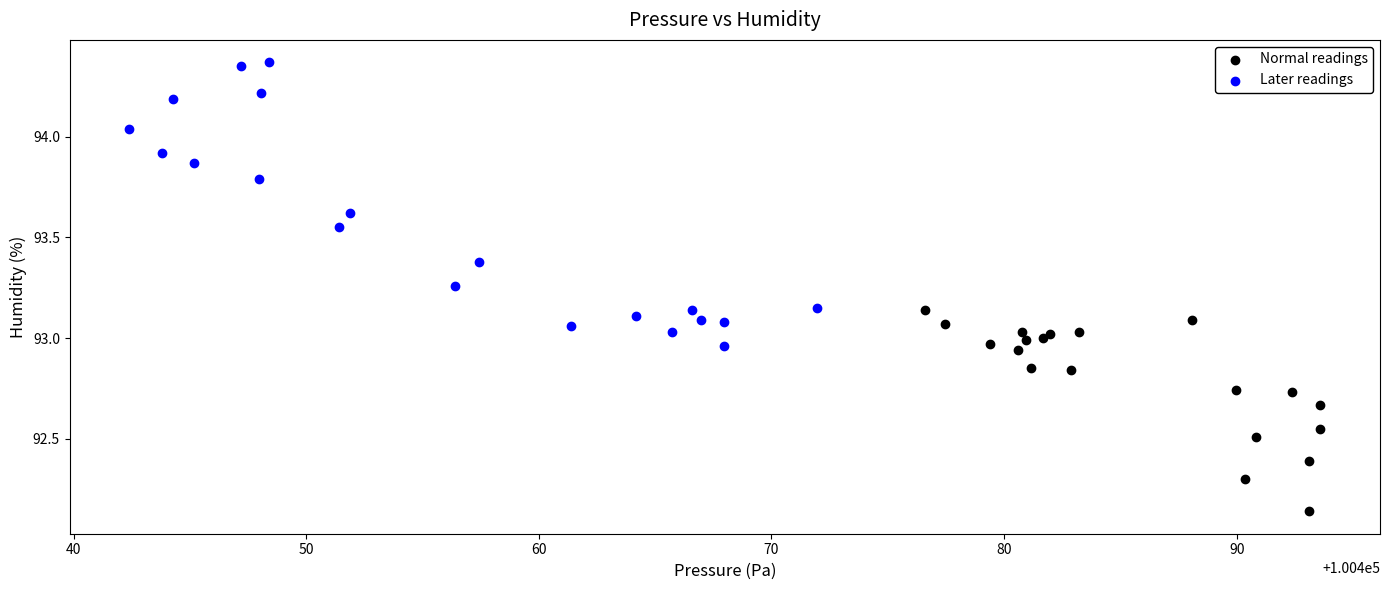

What are all the series names shown in the legend?

Normal readings, Later readings